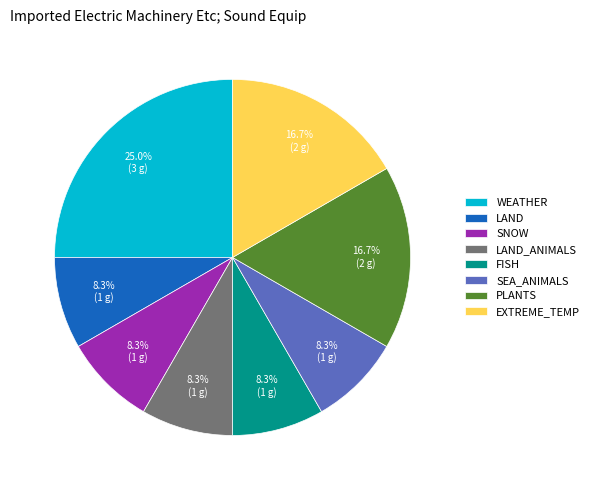

Is there a majority slice in this chart?

No